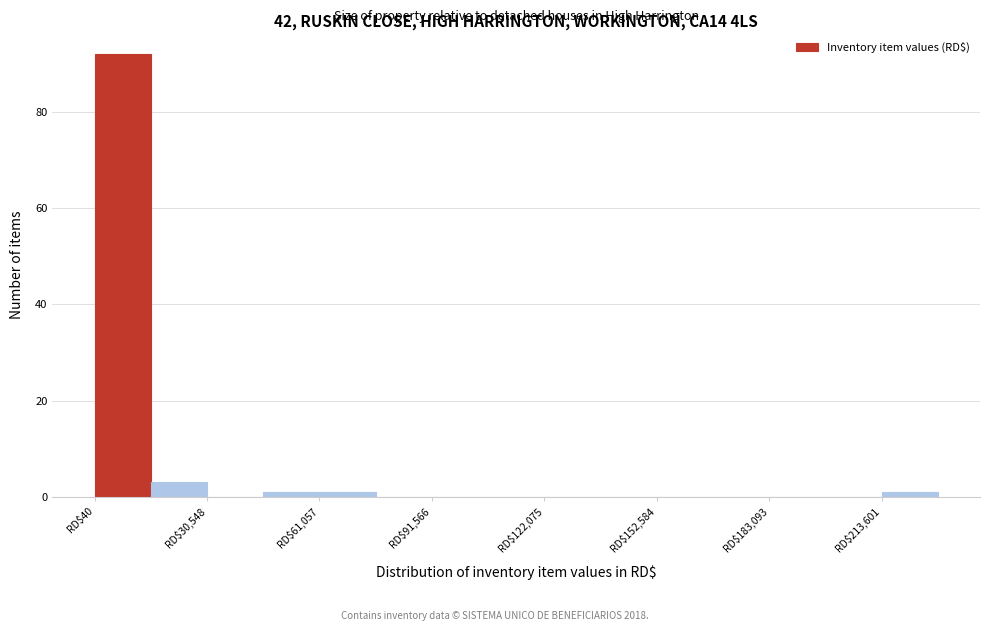

Around what value on the x-axis is the tallest bar? Give the approximate position of its centre, as read against the axis.

10000